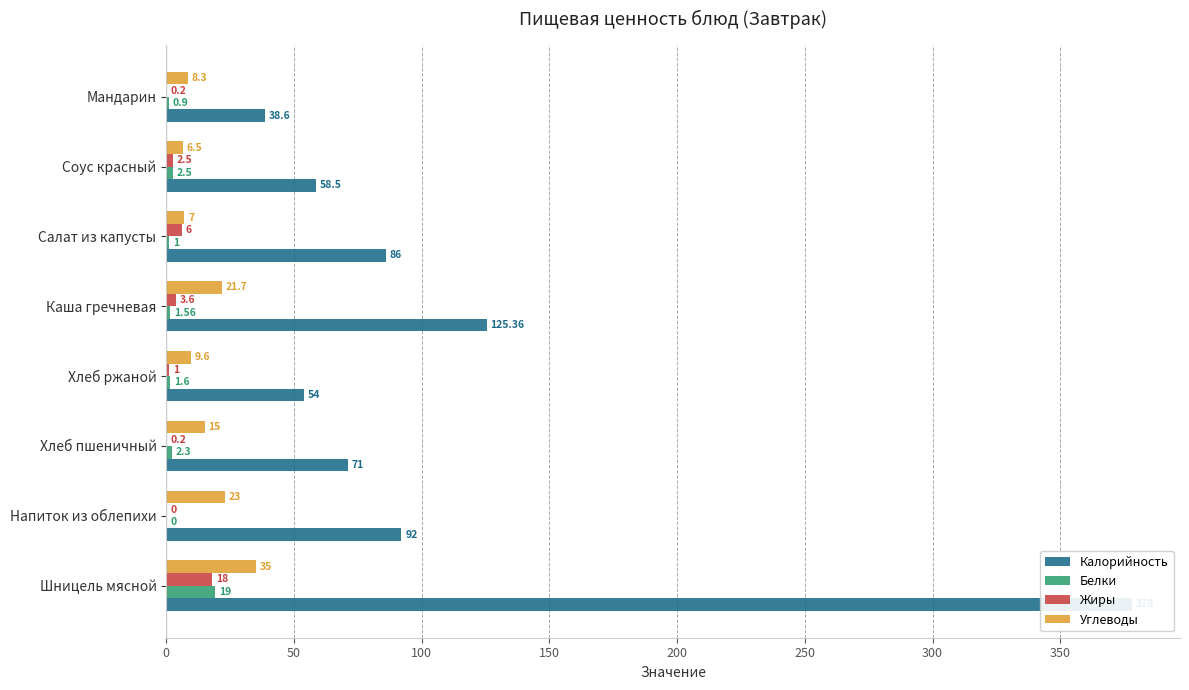

What is the sum of all Углеводы values?

126.1